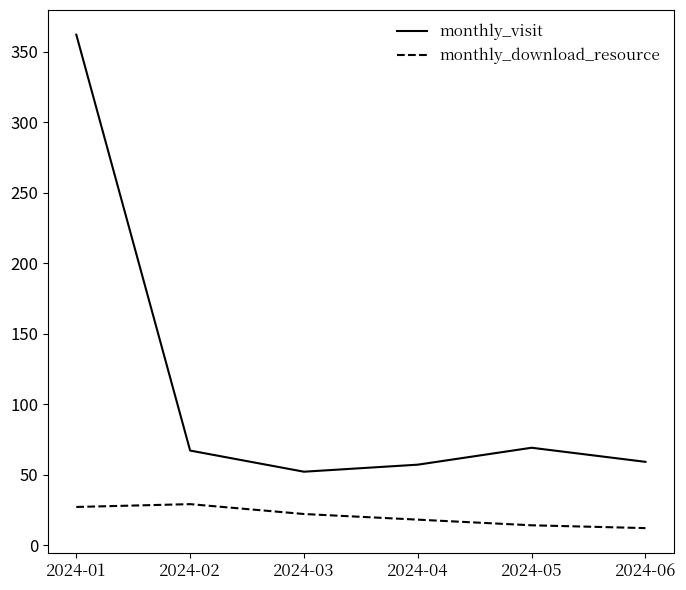

The monthly_visit series shows 69 at 2024-05. True or false?

True